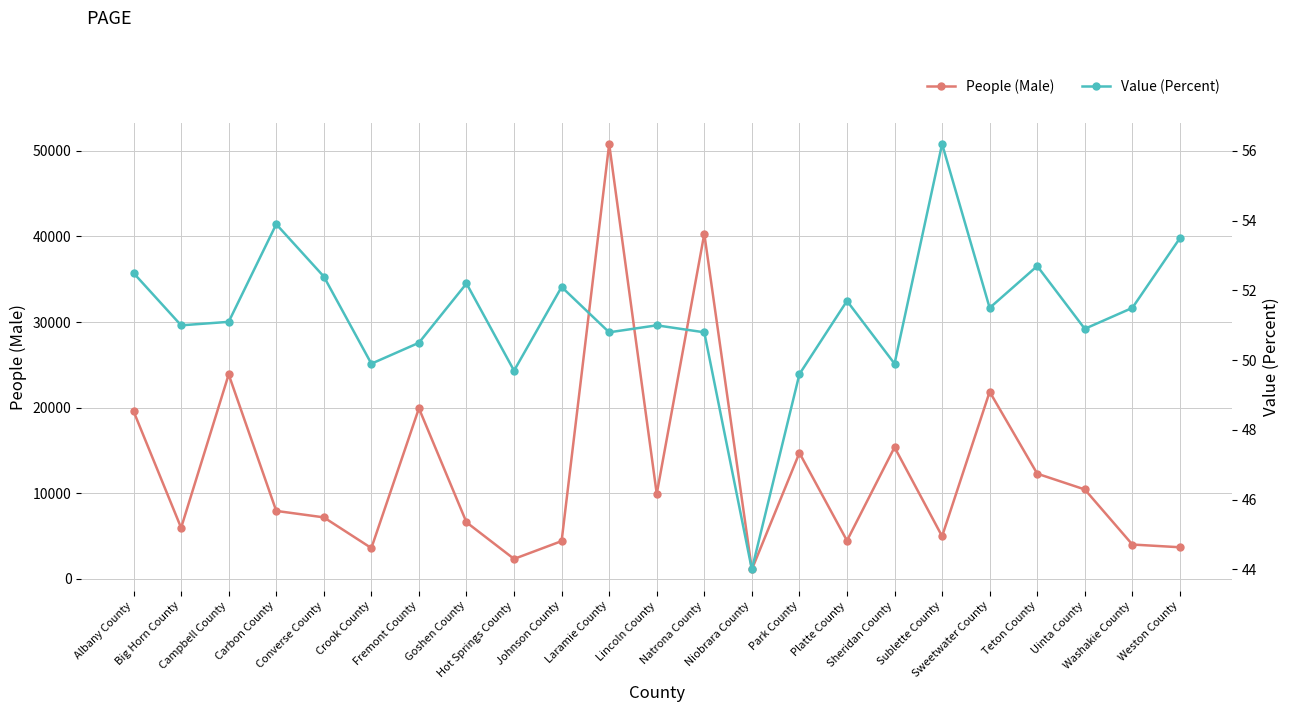

At which label does People (Male) reach its peak?

Laramie County